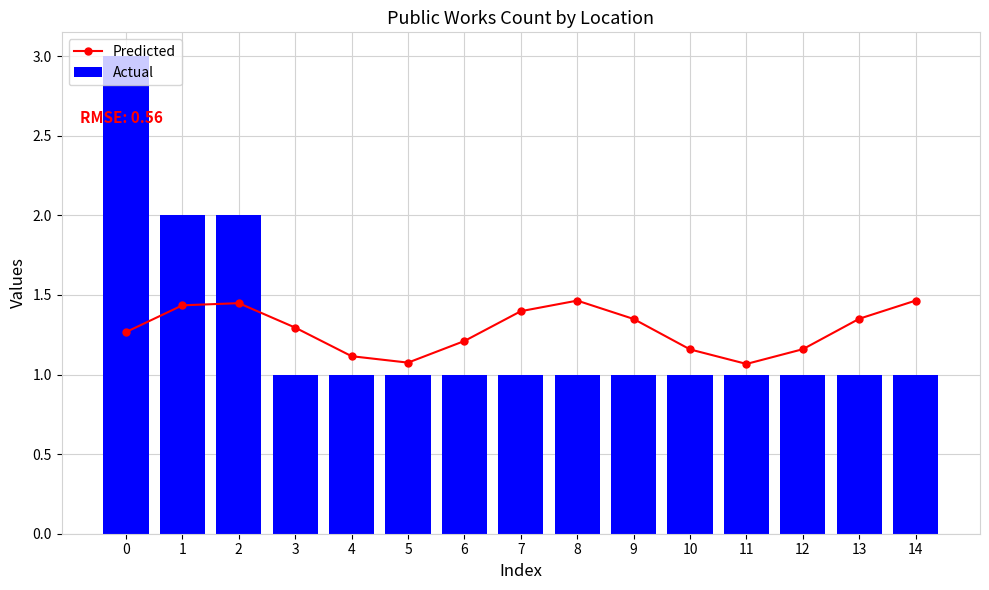

What is the difference between the highest and lowest values at 11?

0.1